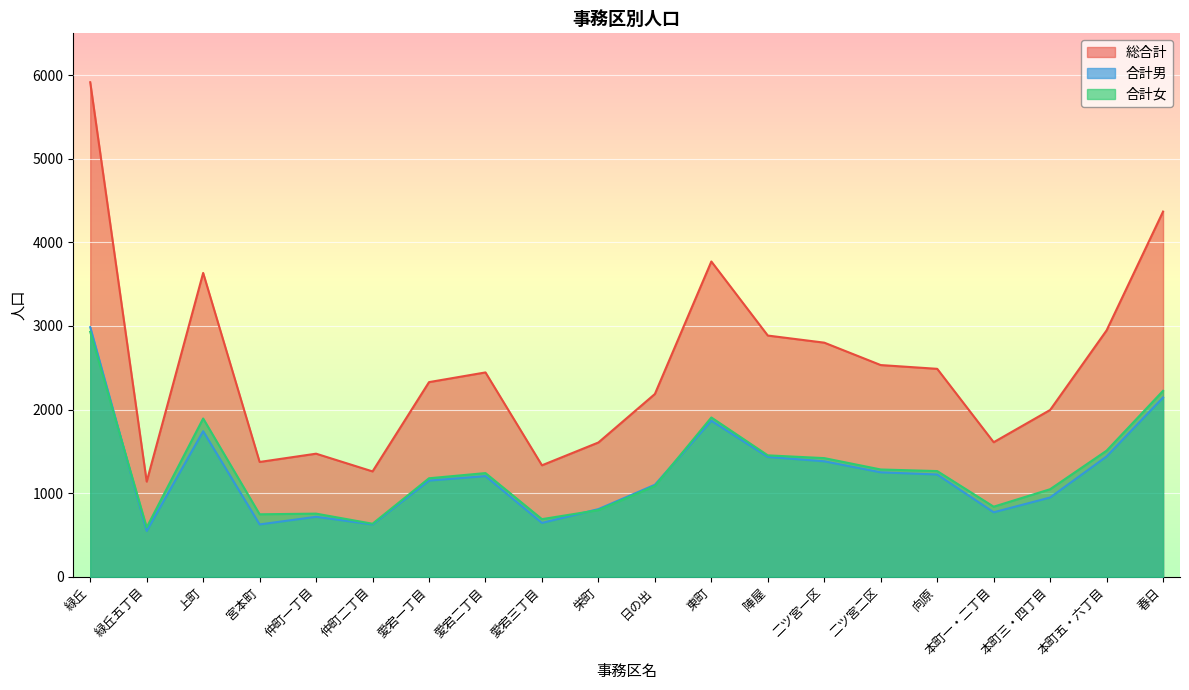

In 合計女, how many points are higher than both neighbors (excluding endpoints)?

4